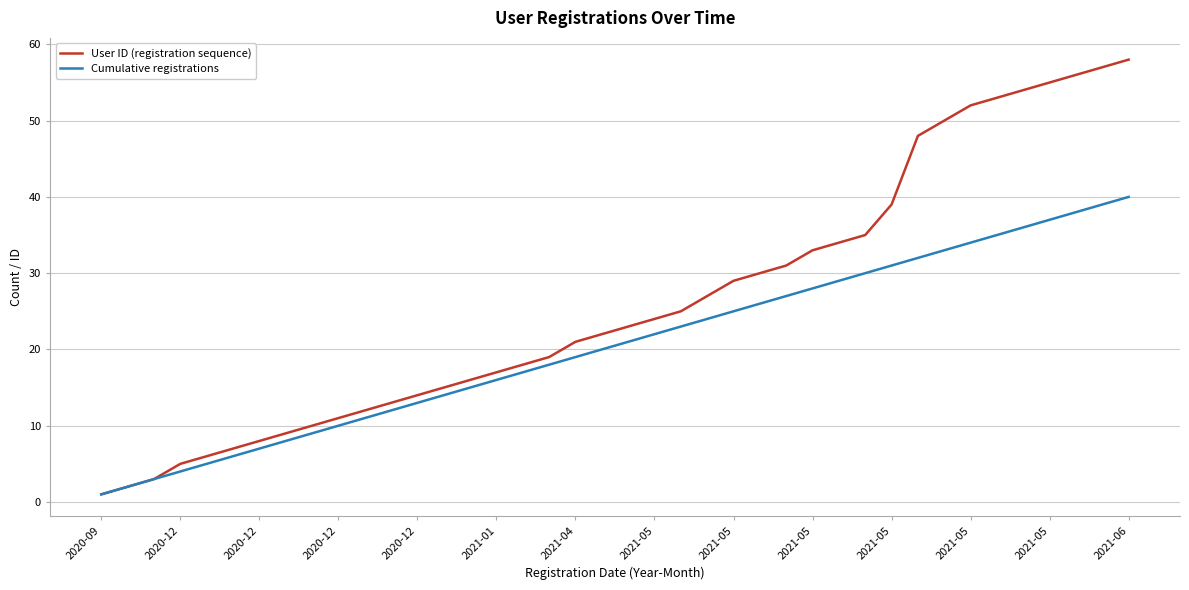

What is the maximum value for User ID (registration sequence)?

58